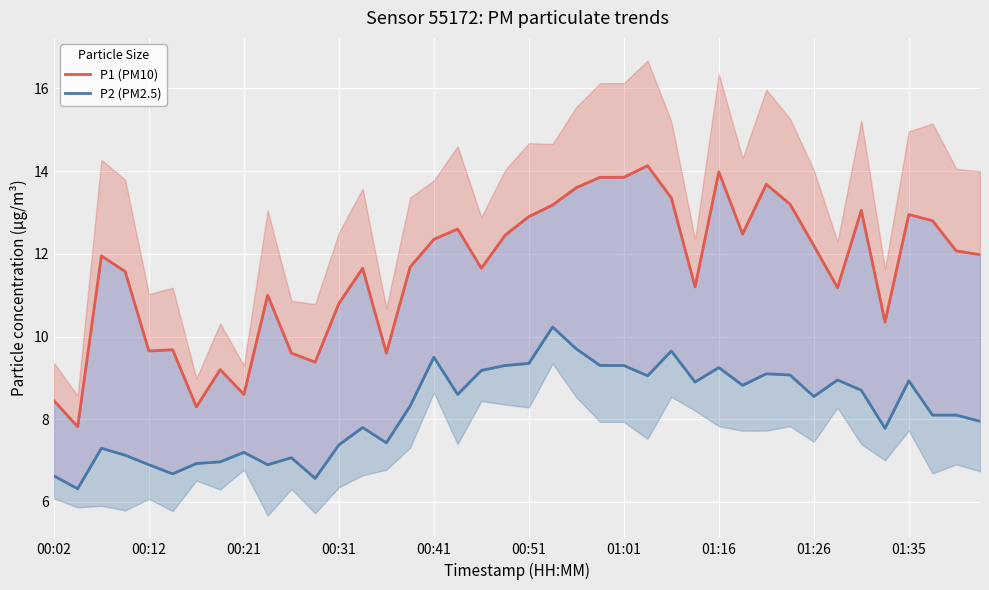

What is the total value across all series at 34?

21.8